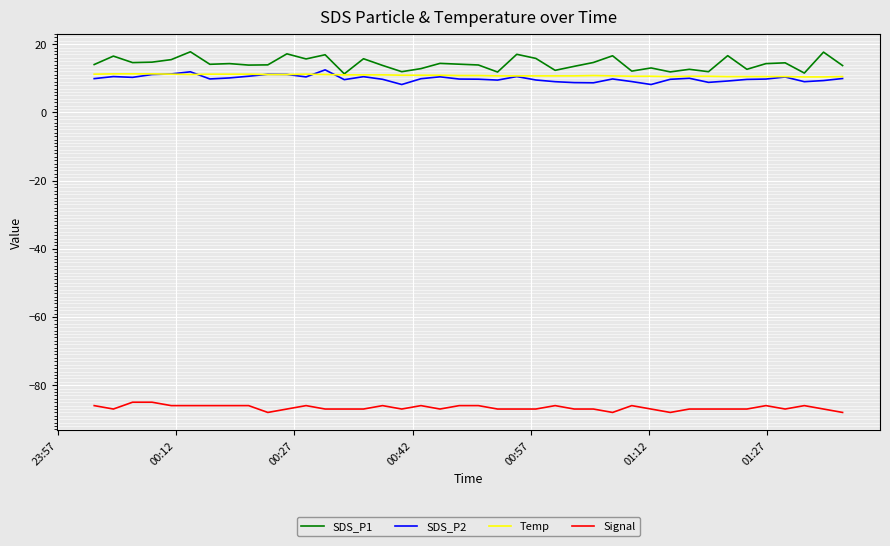

Which series has the largest range (max minus min)?

SDS_P1